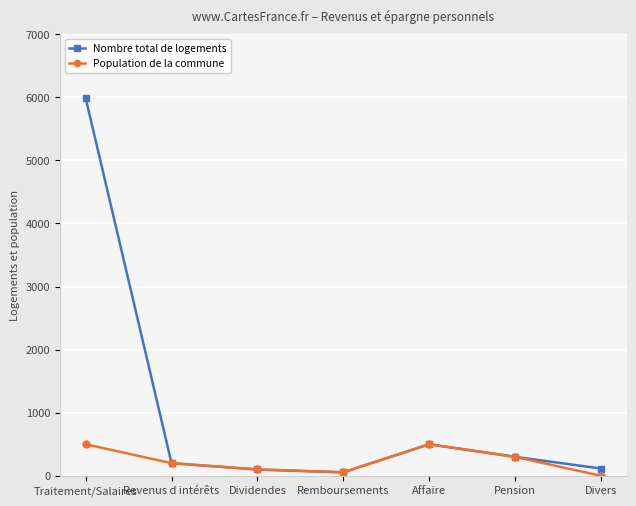

What is the maximum value shown in the chart?

5987